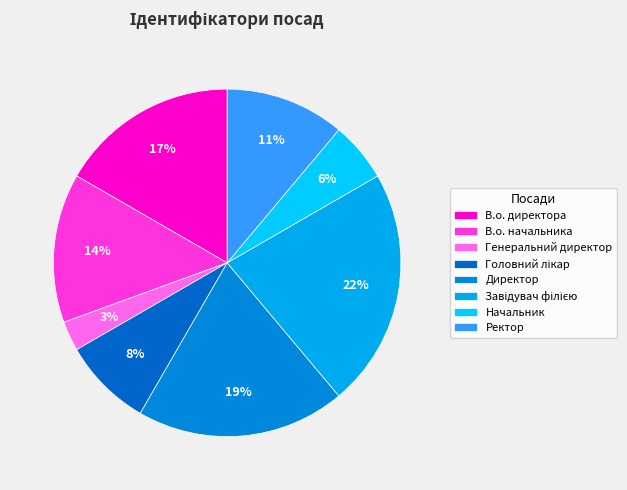

To the nearest percent, what is the average slice percentage?

12%